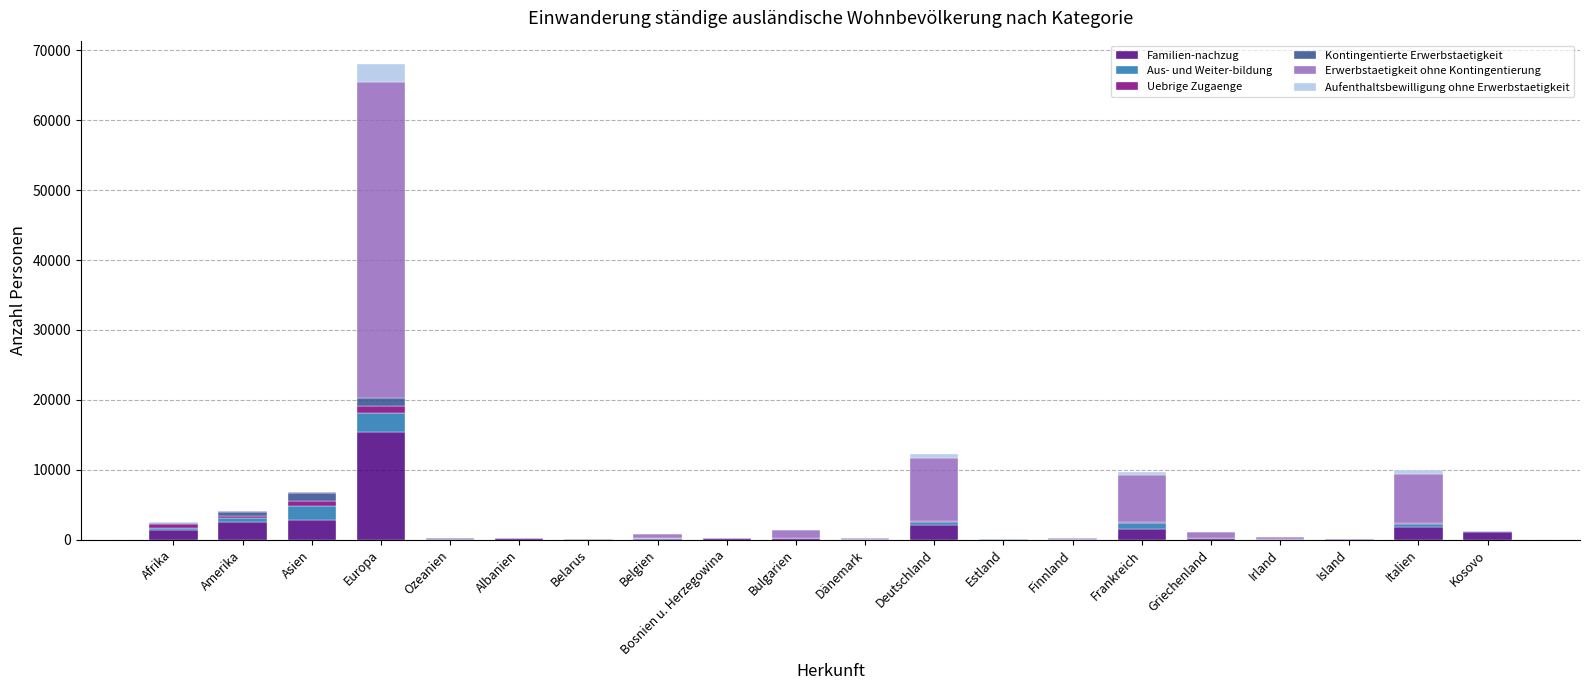

At which category is the sum across all series the highest?

Europa